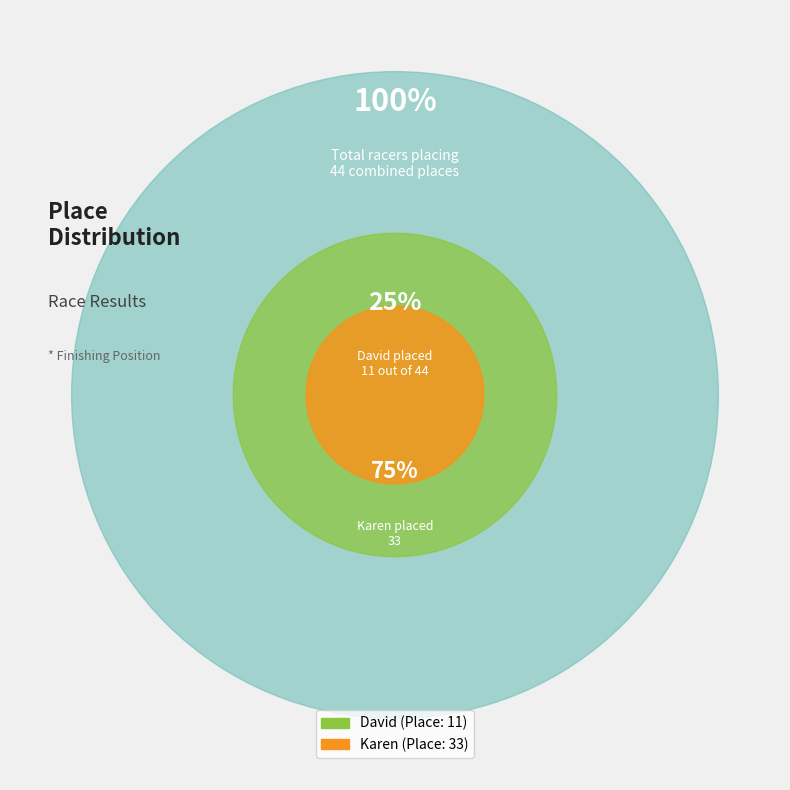

To the nearest percent, what is the difference between the largest and smallest slice percentages?

50%